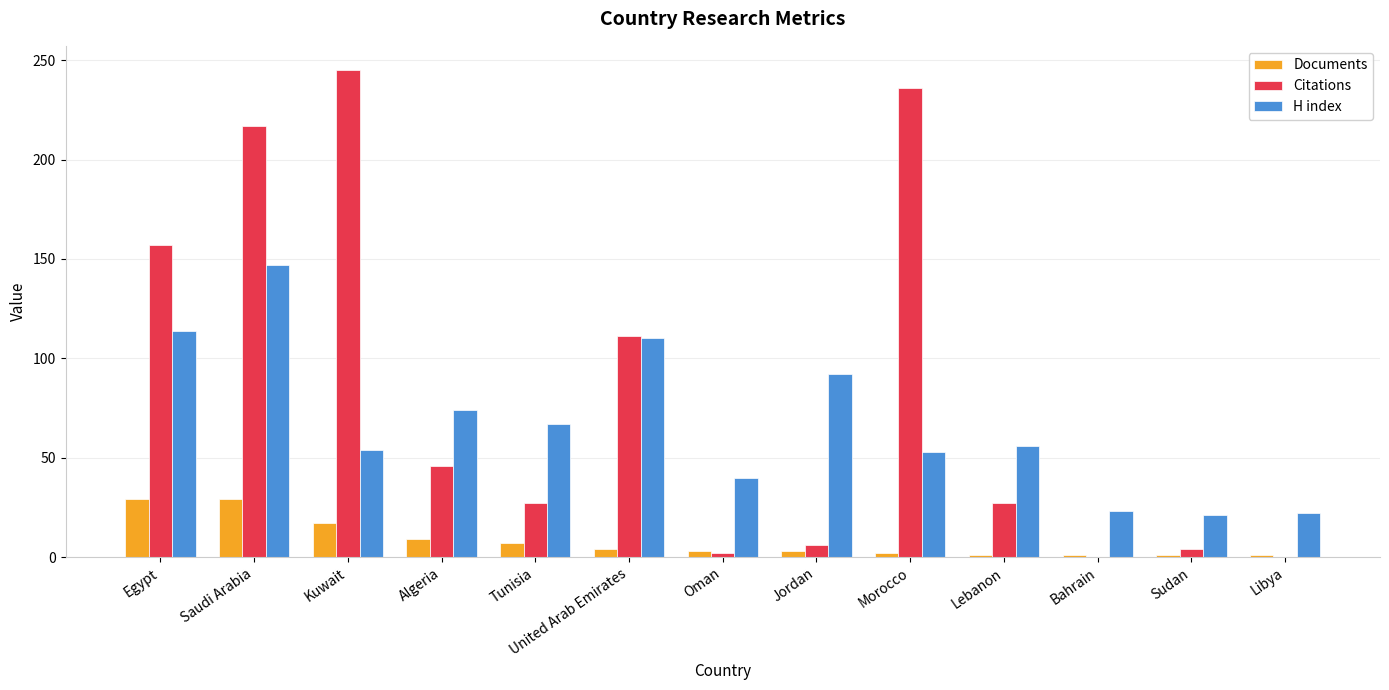

At which category is the sum across all series the highest?

Saudi Arabia